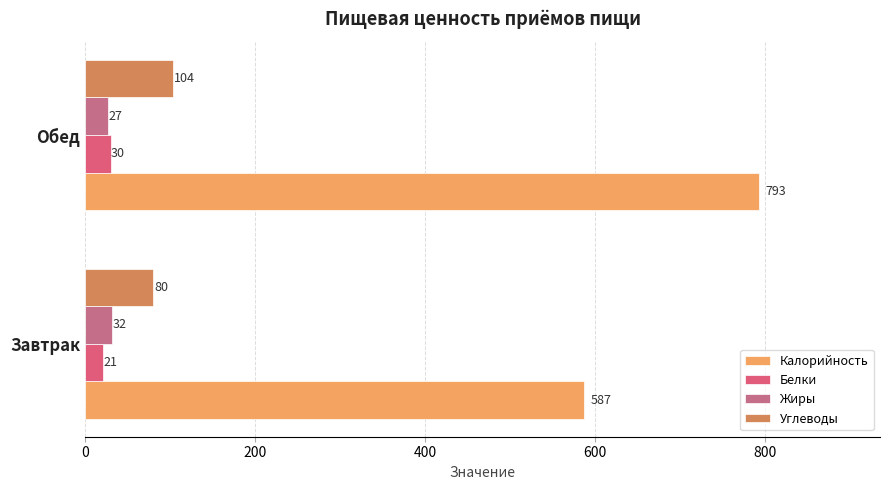

What is the difference between the maximum and minimum values in the Калорийность series?

206